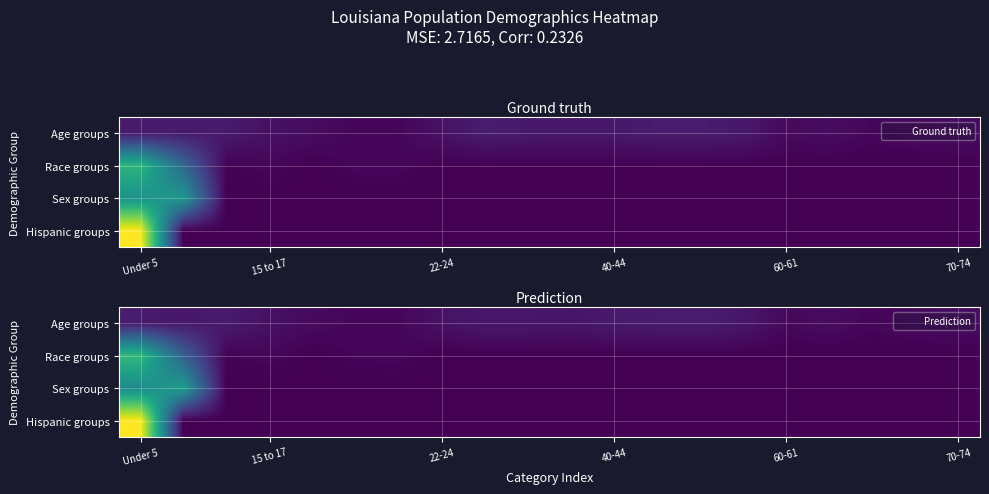

What is the total value across all series at 40-44?

325007.9